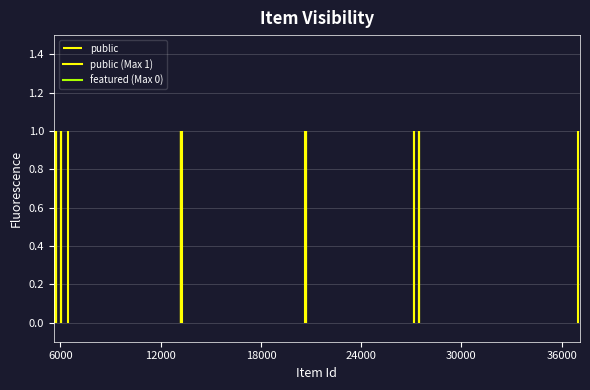

True or false: public and featured intersect in this chart.

False